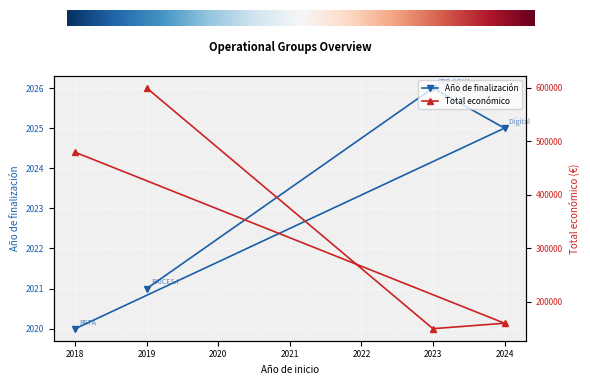

True or false: Año de finalización has a value of 2020 at 2018.

True